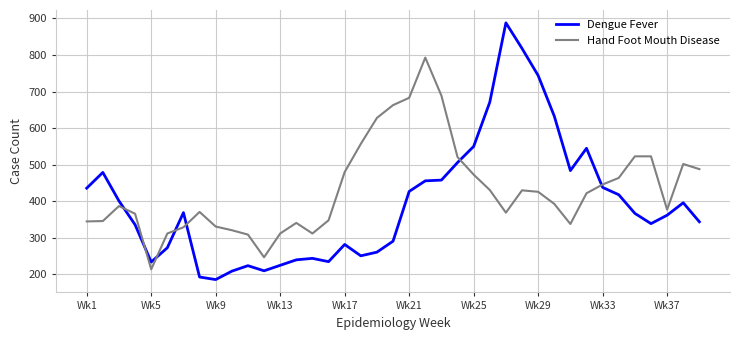

Rank the series by their average value, from lowest to highest.

Dengue Fever, Hand Foot Mouth Disease